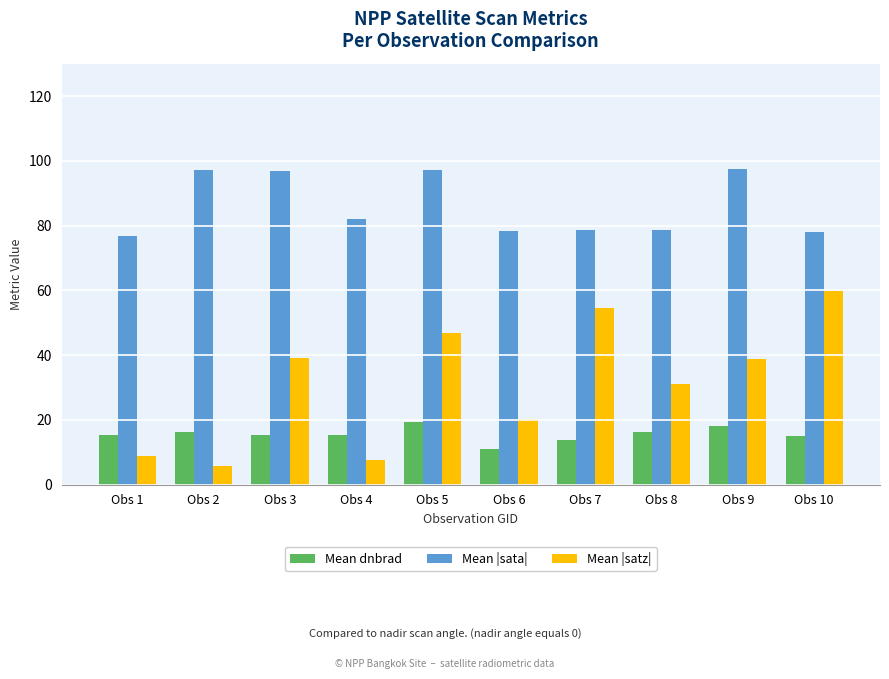

At how many categories does at least one series exceed 27?

10